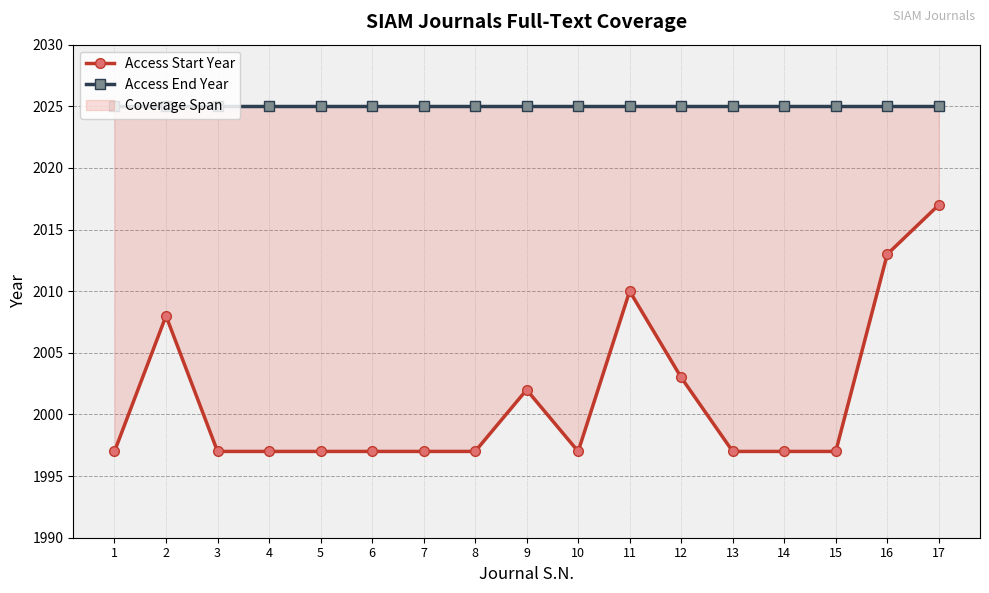

How many lines are shown in the chart?

2